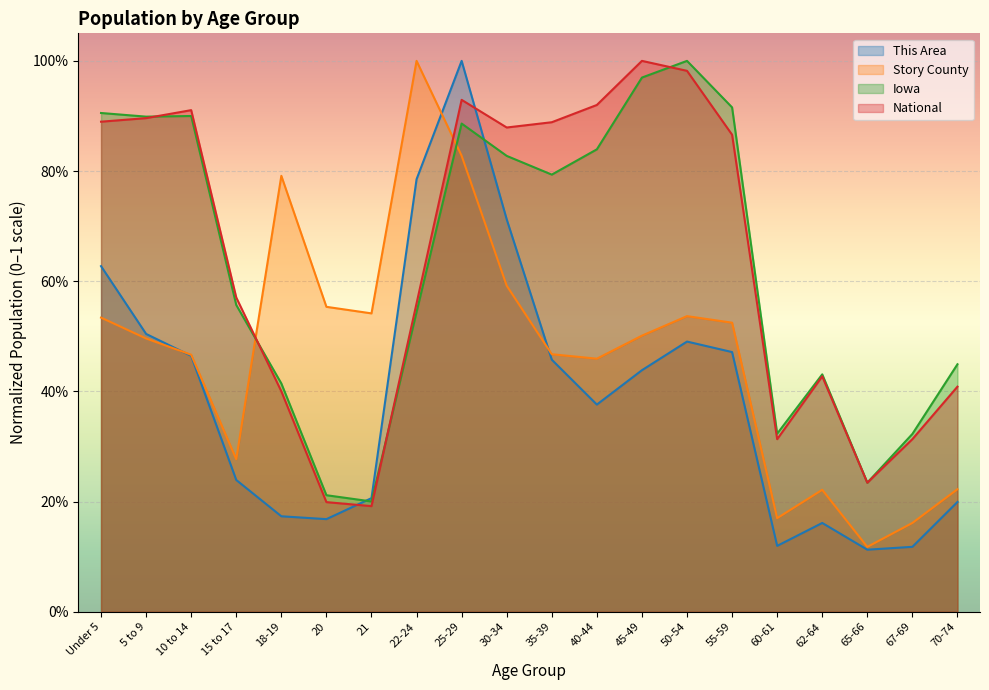

Reading right to left, what are all the values shown in this chart?

This Area: 0.2	0.1	0.1	0.2	0.1	0.5	0.5	0.4	0.4	0.5	0.7	1.0	0.8	0.2	0.2	0.2	0.2	0.5	0.5	0.6
Story County: 0.2	0.2	0.1	0.2	0.2	0.5	0.5	0.5	0.5	0.5	0.6	0.8	1.0	0.5	0.6	0.8	0.3	0.5	0.5	0.5
Iowa: 0.4	0.3	0.2	0.4	0.3	0.9	1.0	1.0	0.8	0.8	0.8	0.9	0.5	0.2	0.2	0.4	0.6	0.9	0.9	0.9
National: 0.4	0.3	0.2	0.4	0.3	0.9	1.0	1.0	0.9	0.9	0.9	0.9	0.6	0.2	0.2	0.4	0.6	0.9	0.9	0.9